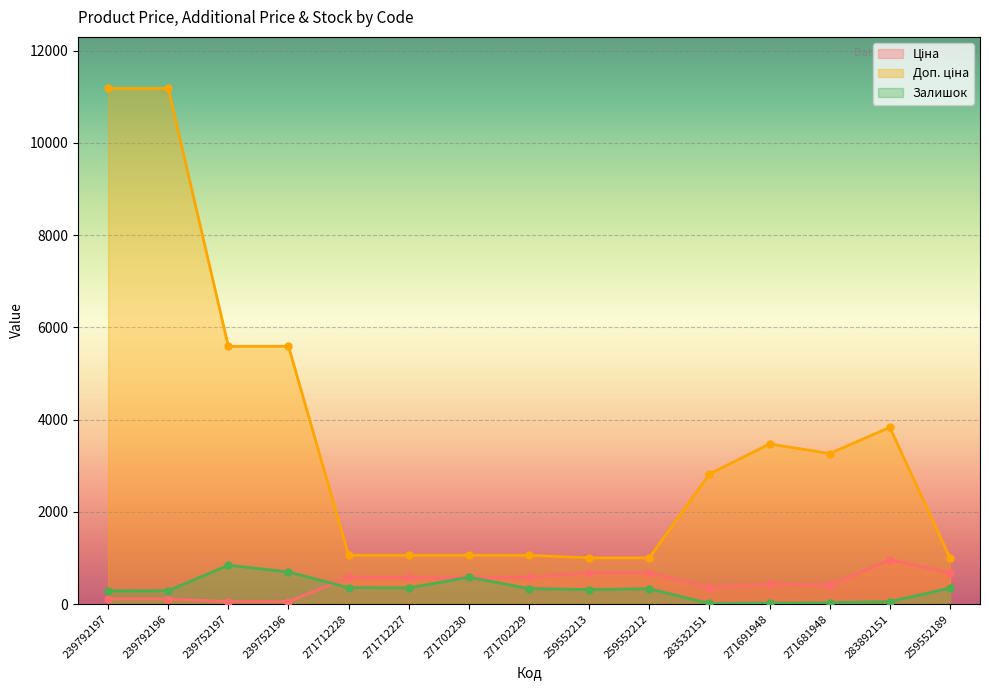

What are all the series names shown in the legend?

Ціна, Доп. ціна, Залишок